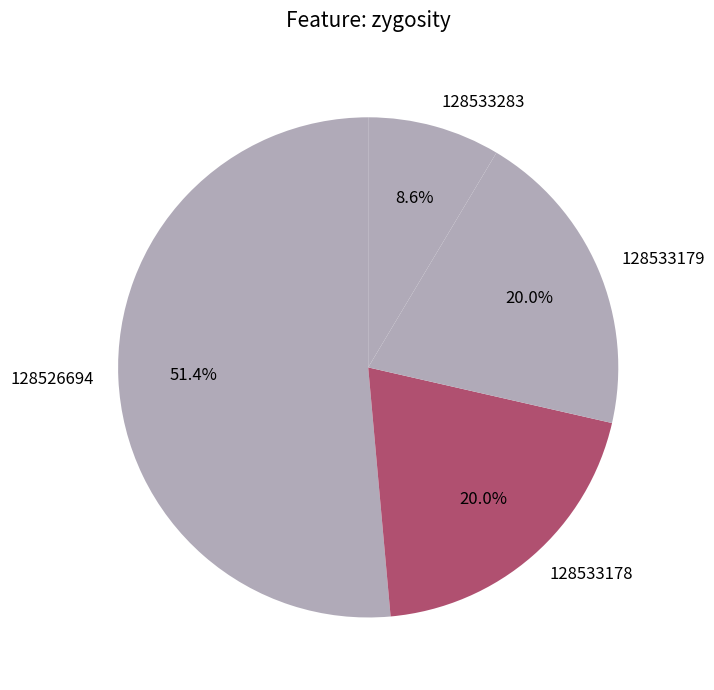

To the nearest percent, what is the difference between the 128533283 and 128533179 slice percentages?

11%